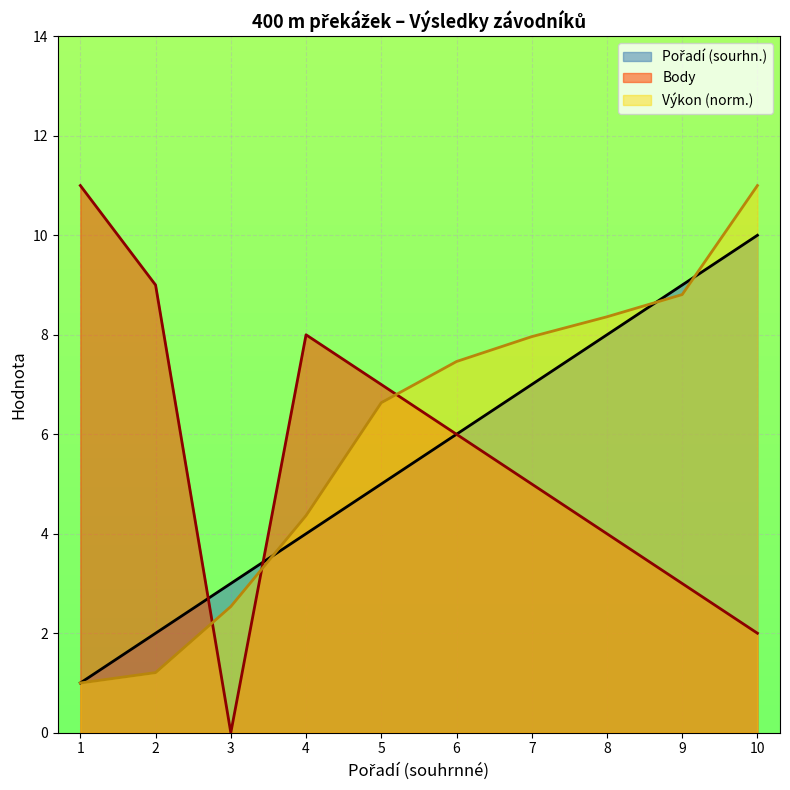

At which category is the sum across all series the highest?

10